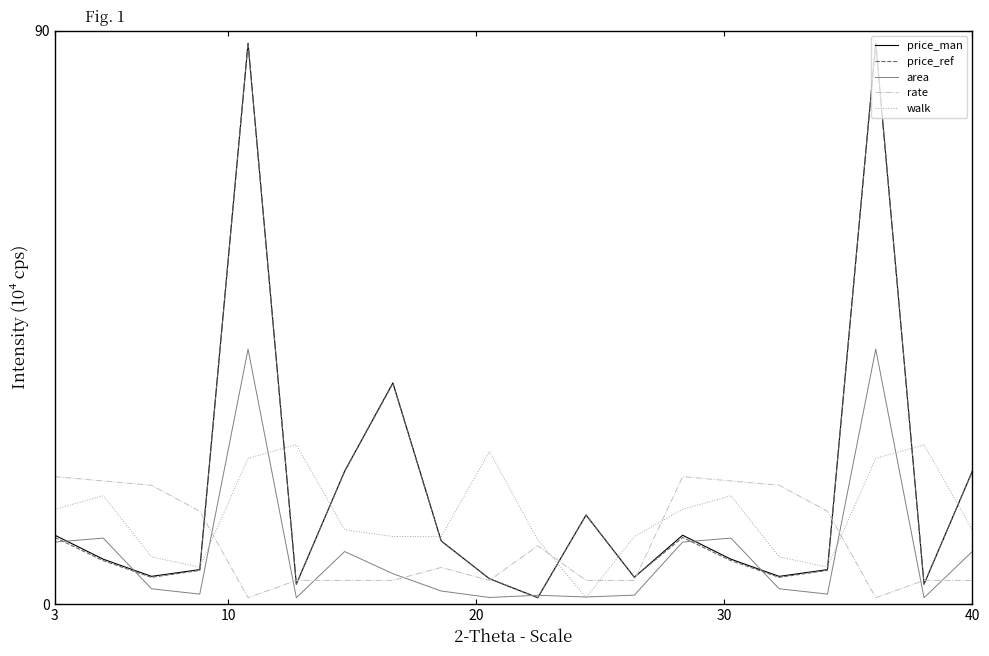

What is the difference between the maximum and minimum values in the area series?

39.0